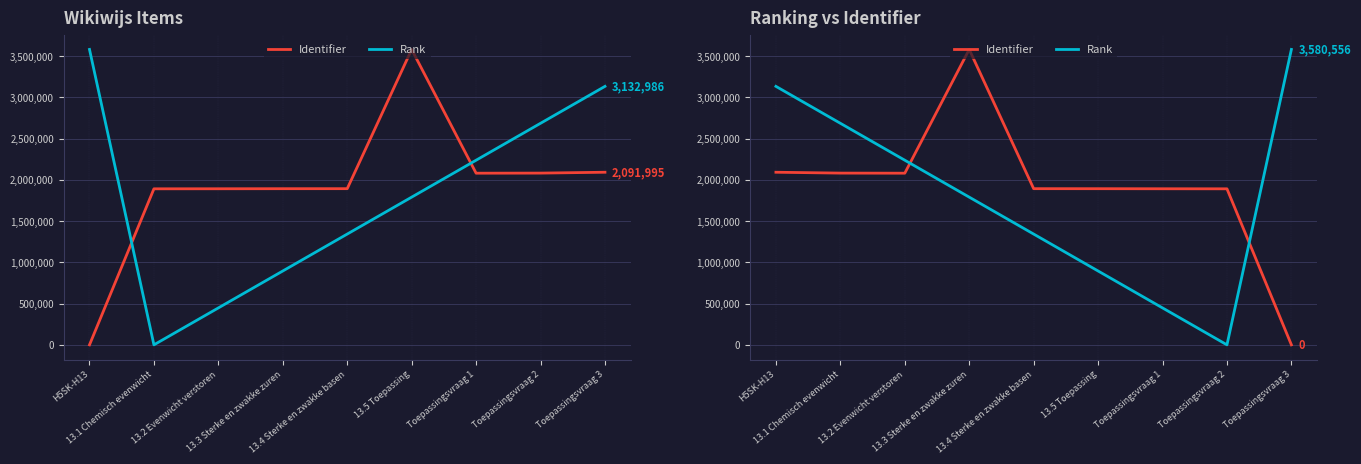

Rank the series at 13.4 Sterke en zwakke basen from lowest to highest value.

Rank, Identifier